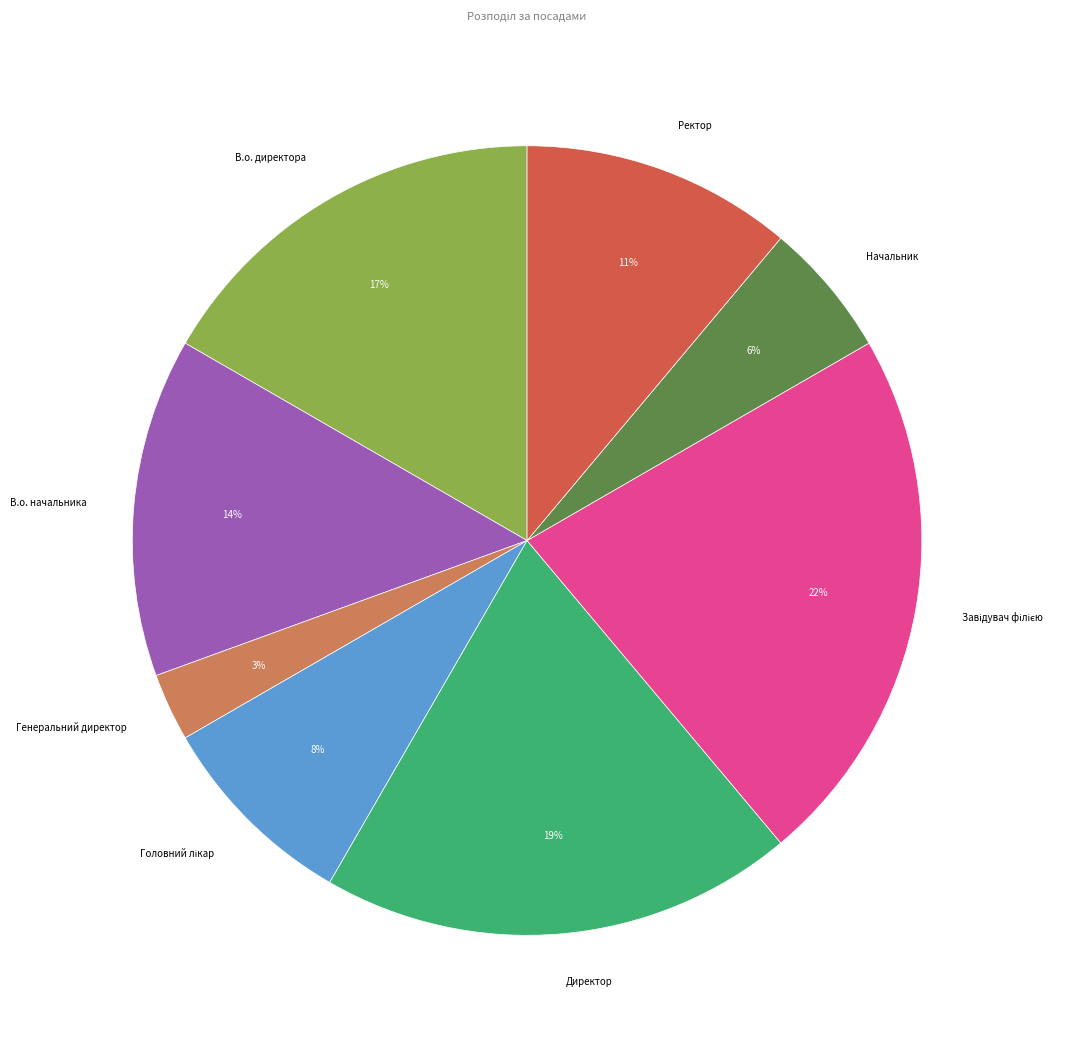

To the nearest percent, what is the difference between the largest and smallest slice percentages?

19%